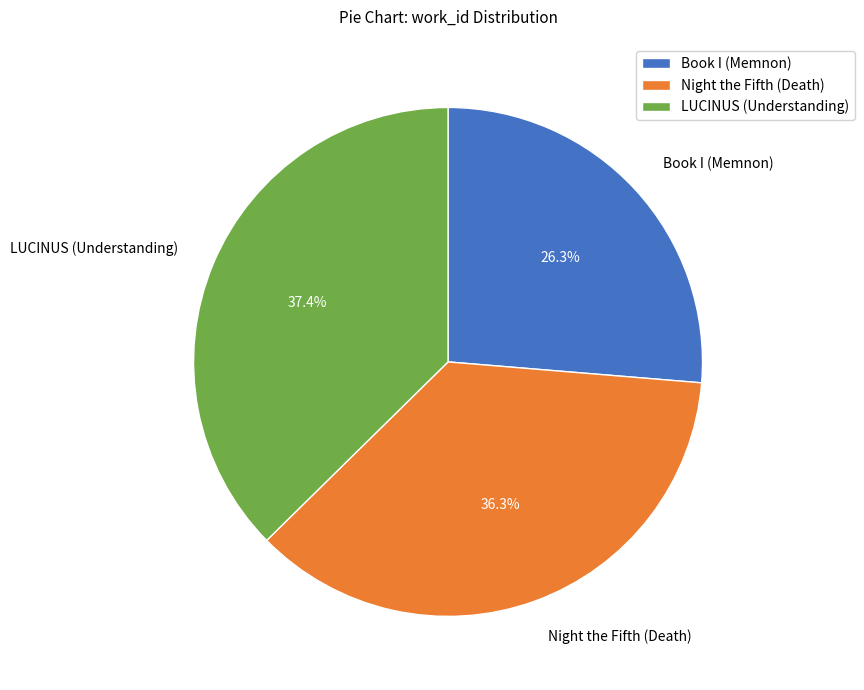

Which slice is the largest?

LUCINUS (Understanding)